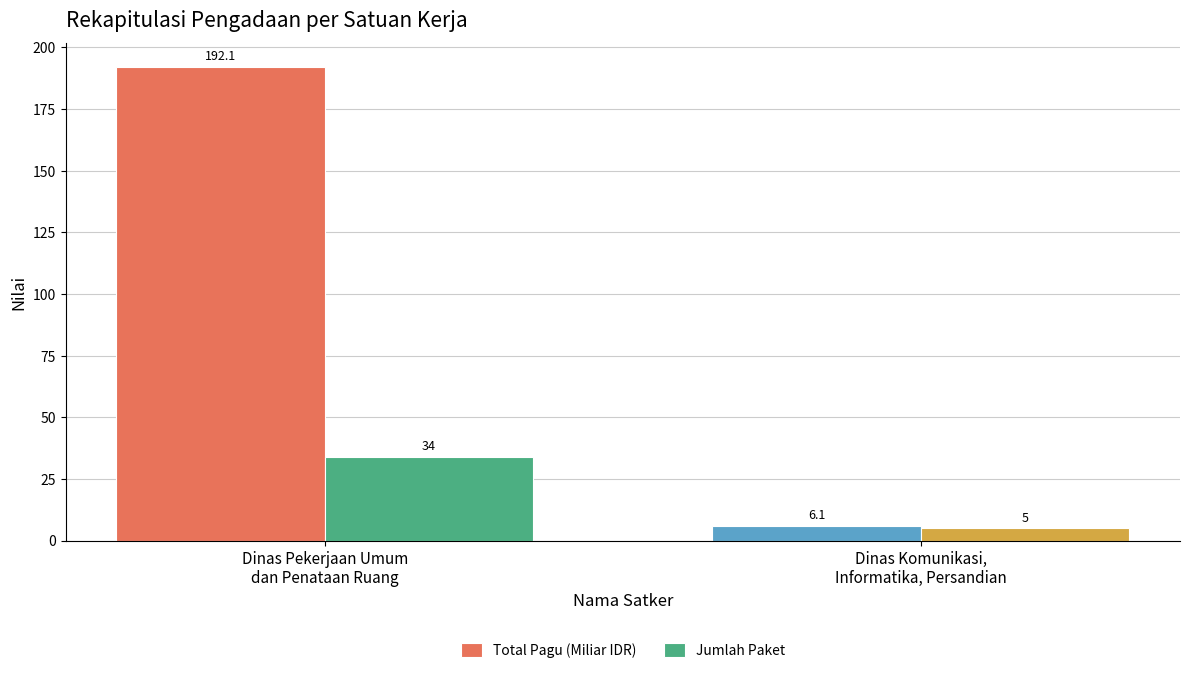

How many bars are there in total?

4